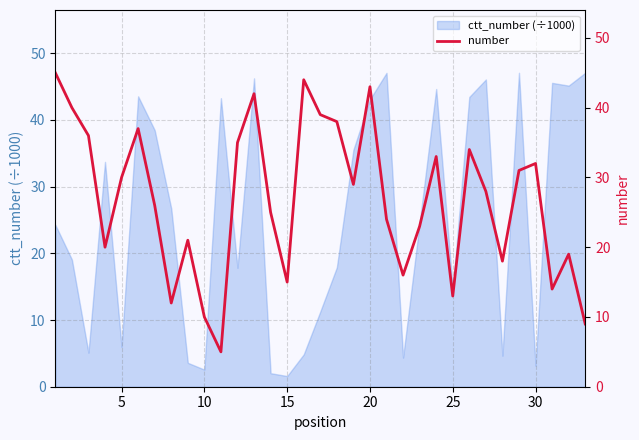

What is the highest value of the ctt_number (÷1000) series?

47.1